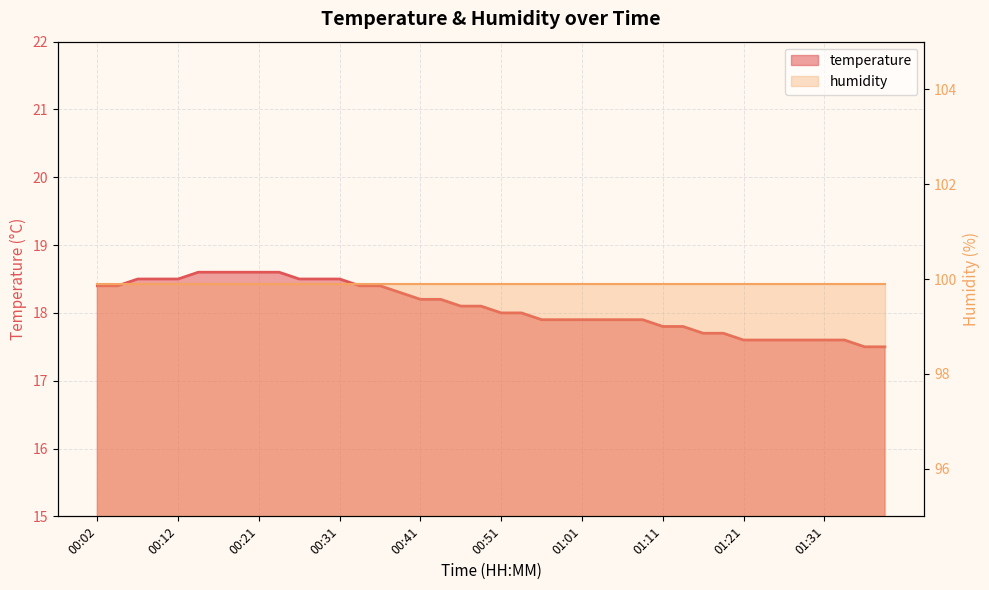

At which label is the value closest to 18?

00:51